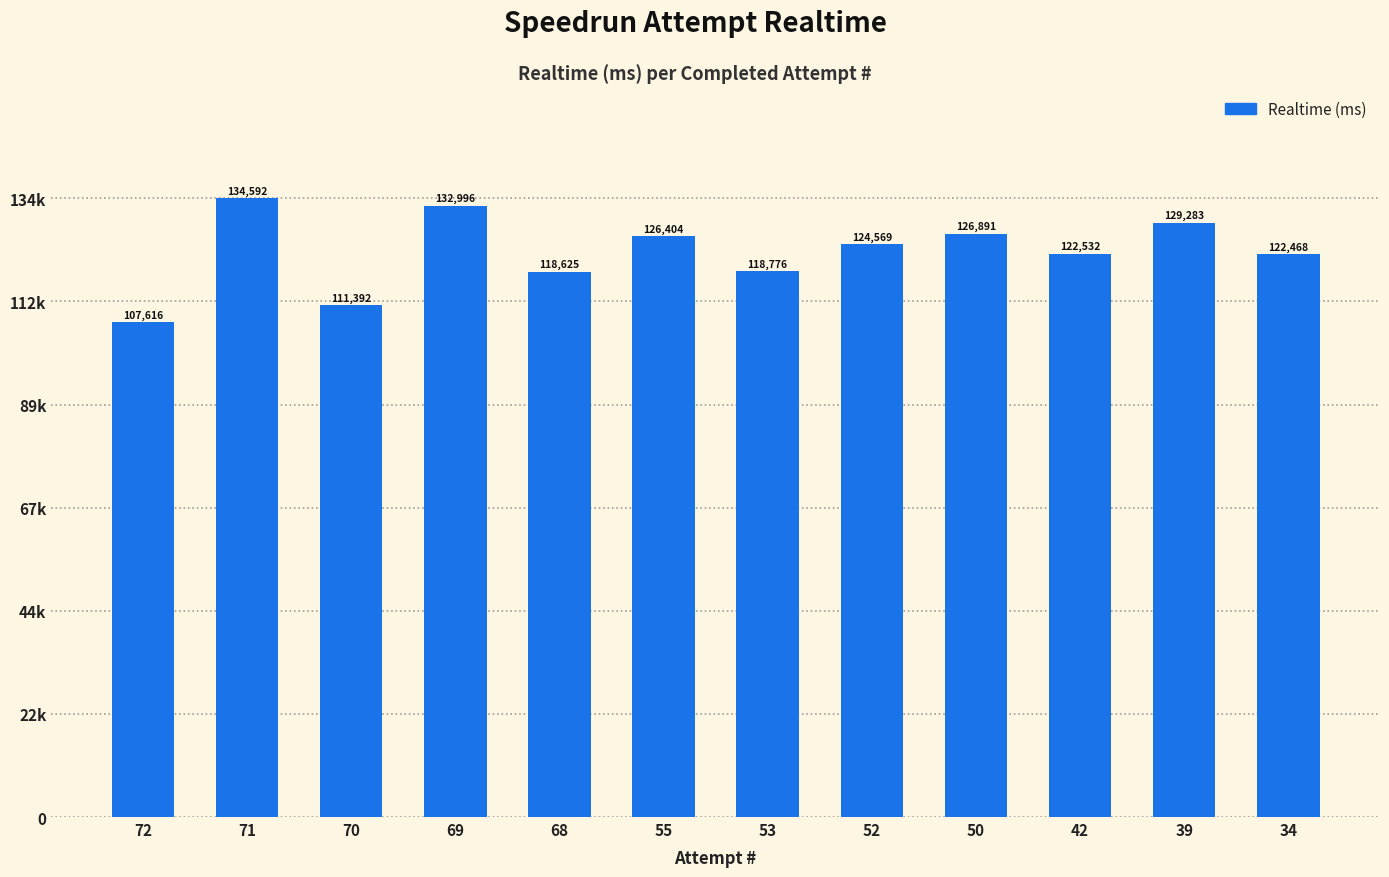

What is the smallest value displayed?

107616